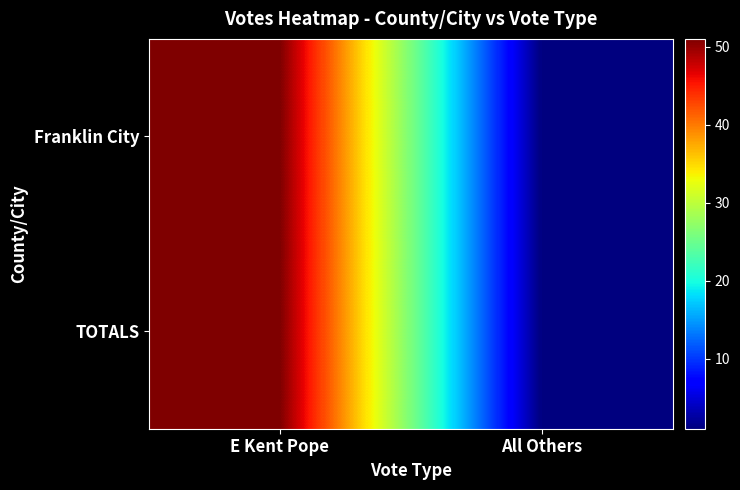

Reading left to right, list all the values displayed in this chart.

Franklin City: E Kent Pope=51	All Others=1
TOTALS: E Kent Pope=51	All Others=1